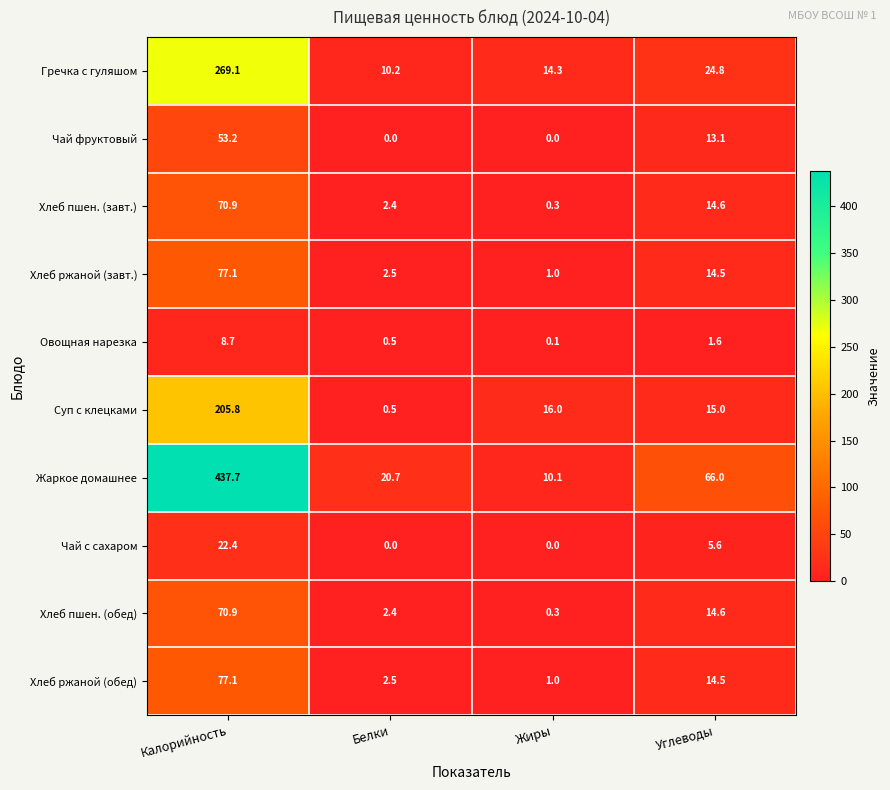

Count the number of categories in the chart.

4